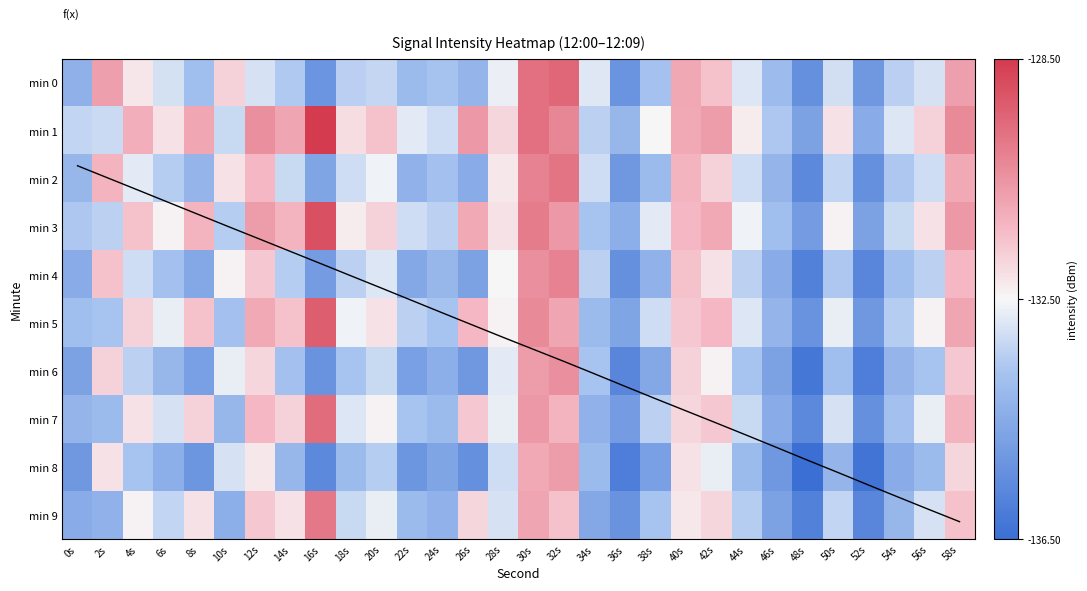

What is the difference between the maximum and minimum values in the min 6 series?

5.8